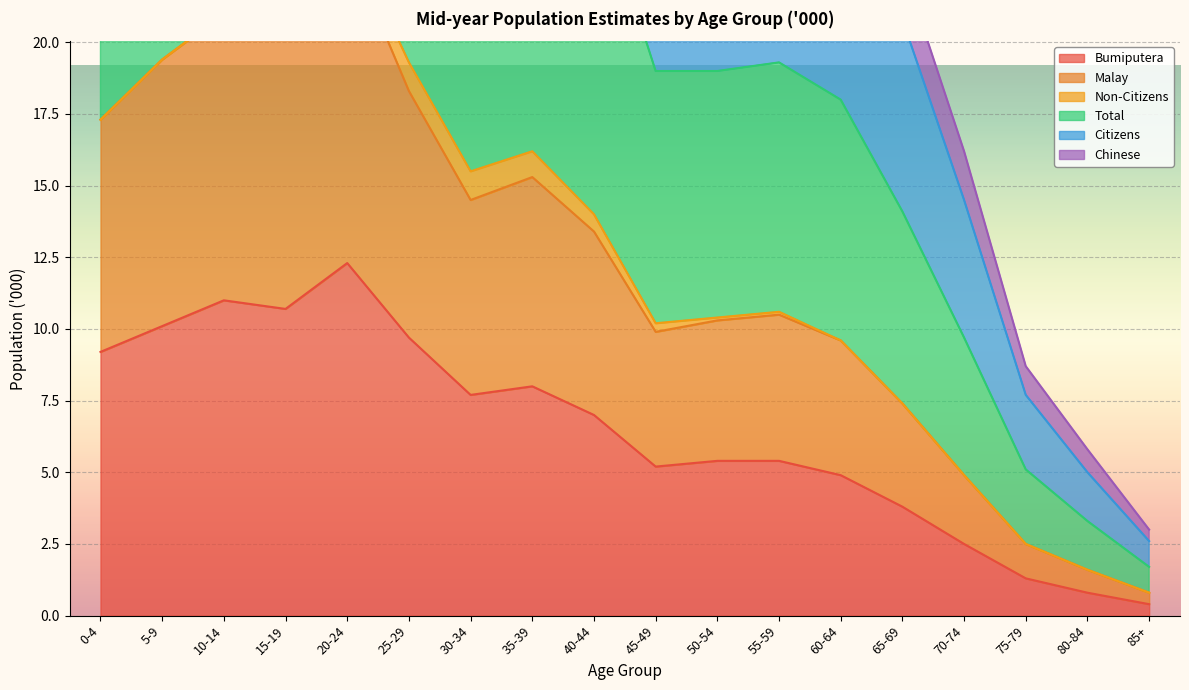

The value of Bumiputera at 50-54 is 7.2. True or false?

False